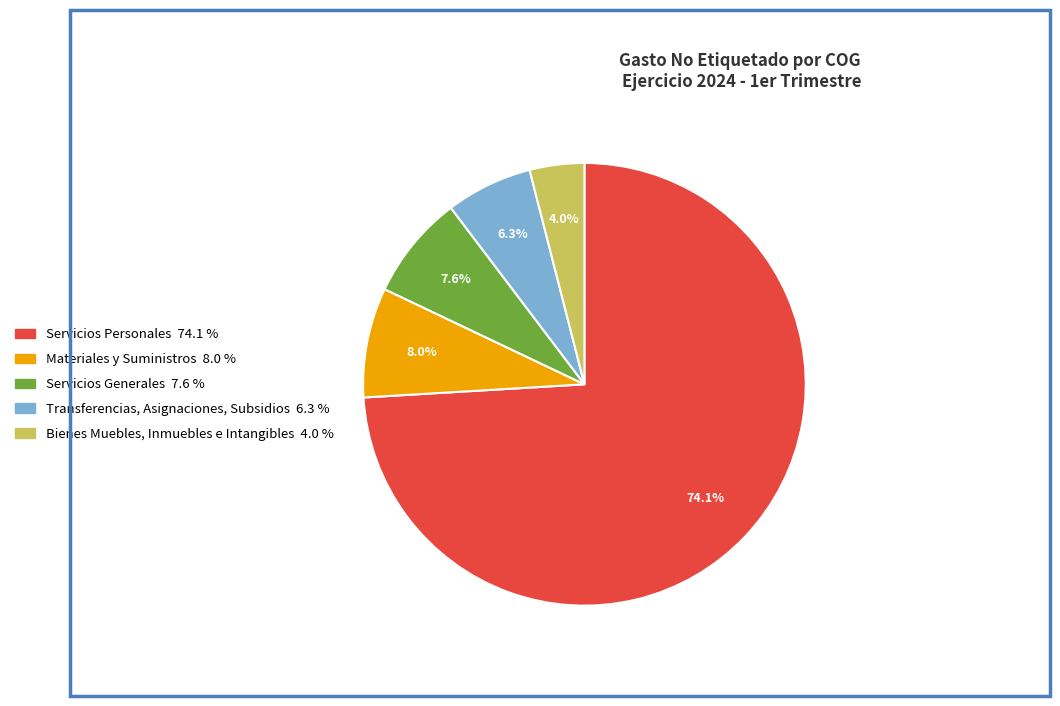

Which slice is the smallest?

Bienes Muebles, Inmuebles e Intangibles